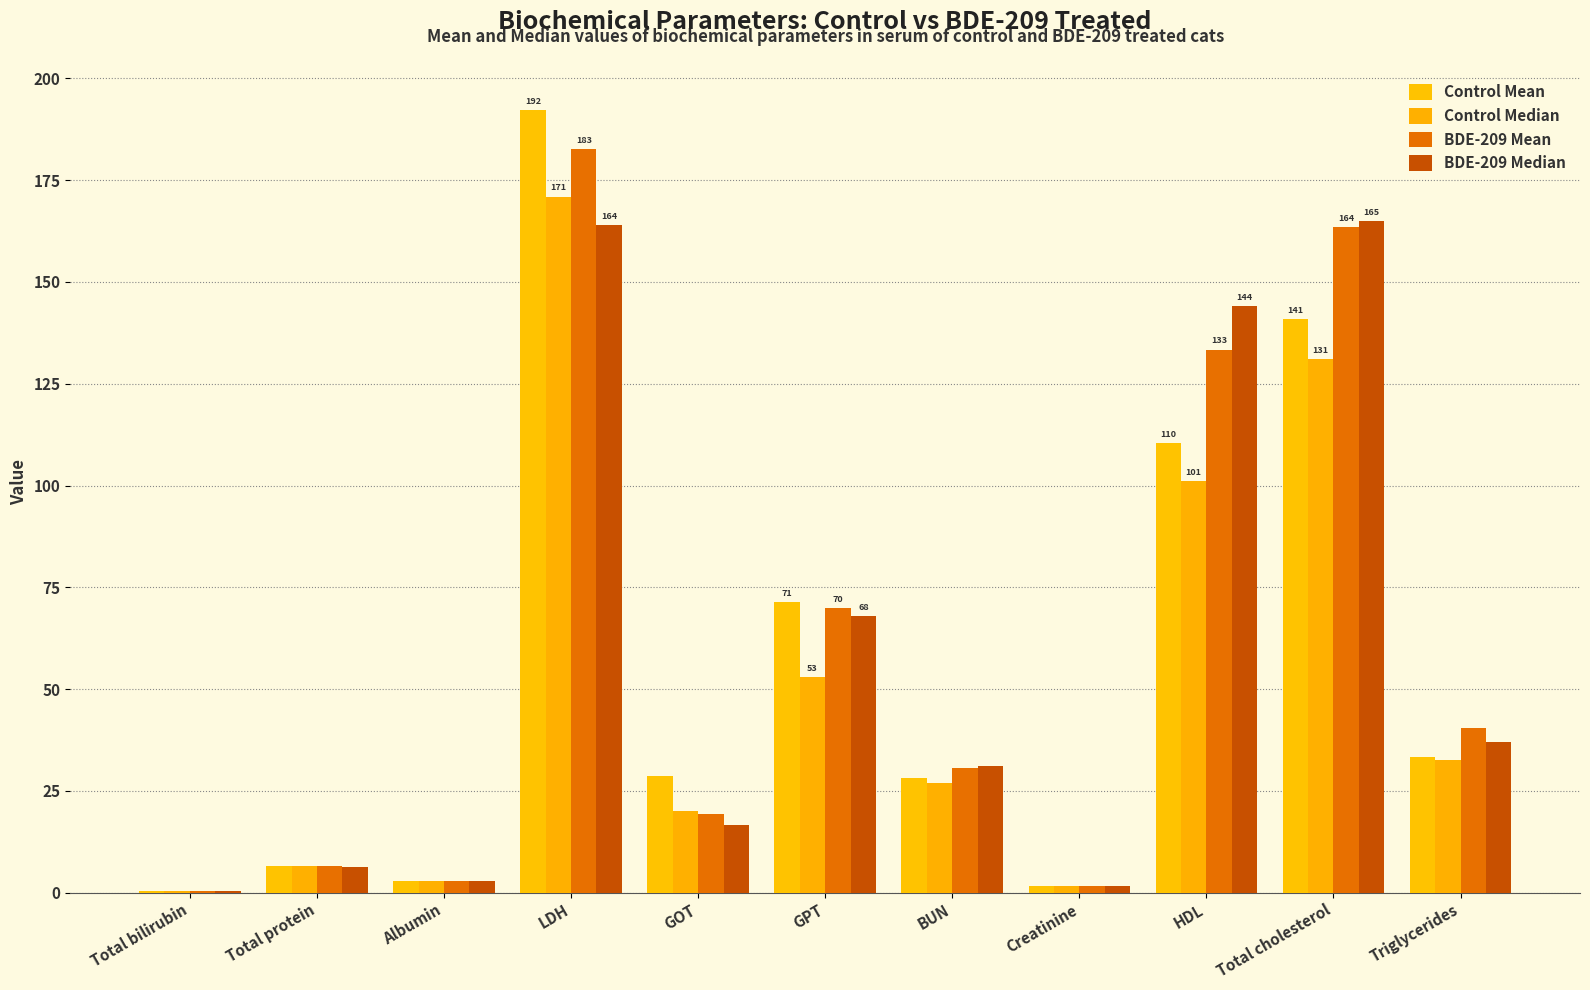

What is the approximate value of Control Median at Total bilirubin?

0.3